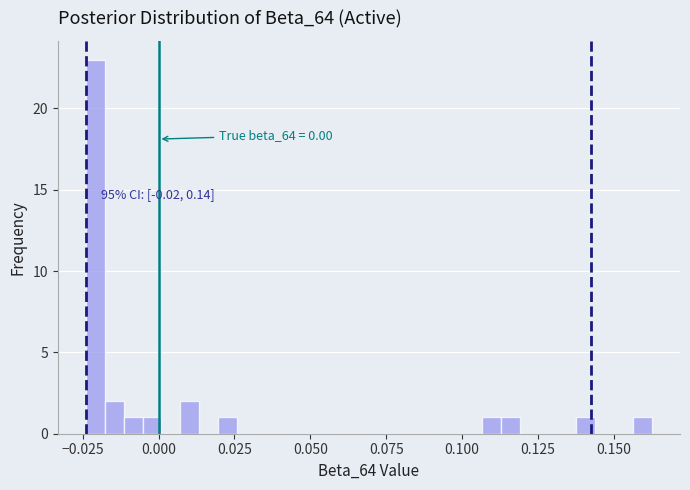

Read against the x-axis, roughly where is the centre of the tallest bar?

-0.020